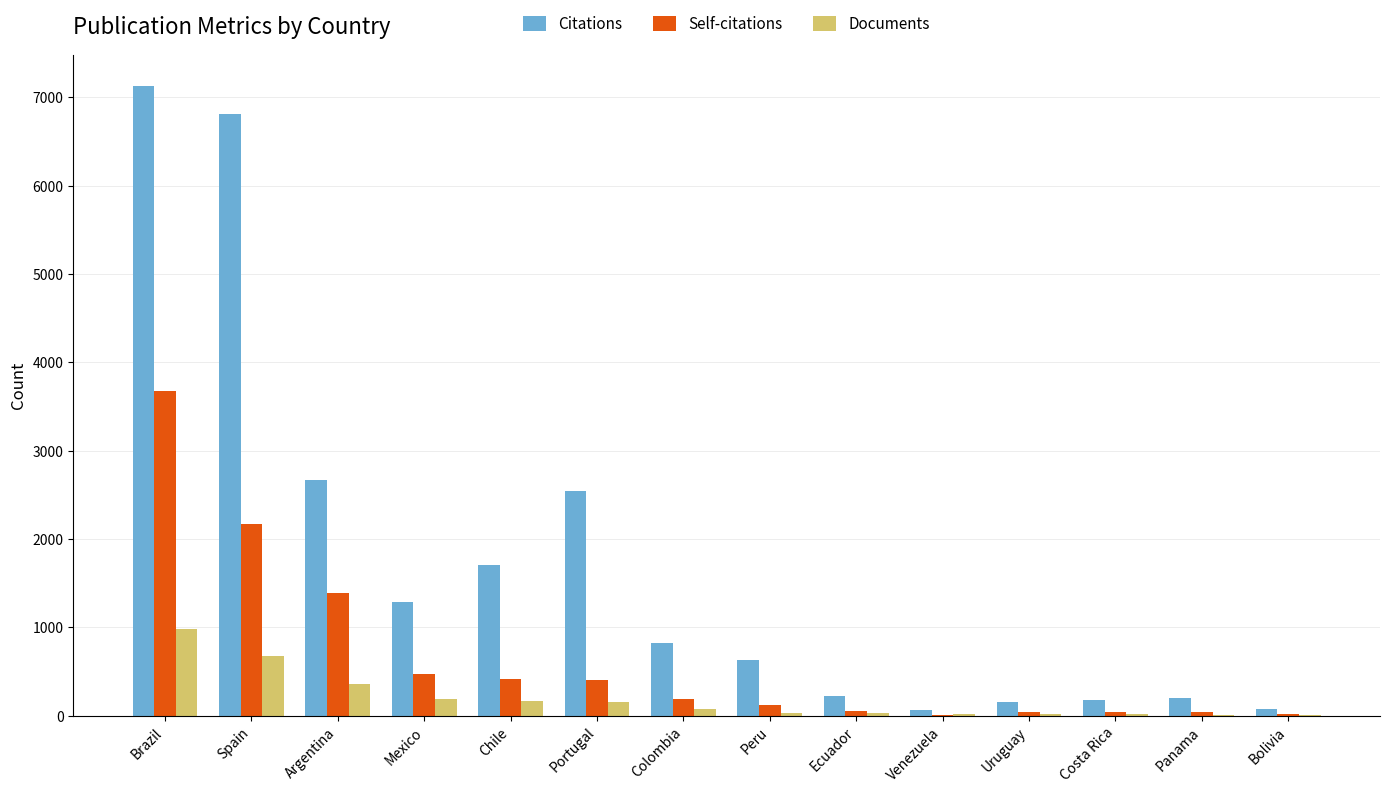

What is the difference between the Self-citations values at Mexico and Ecuador?

412